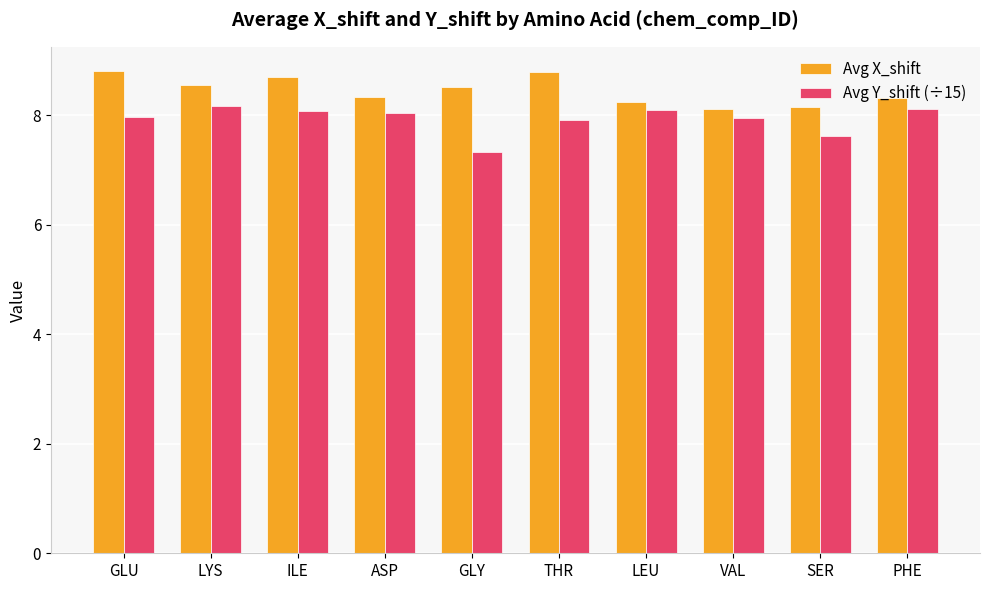

What is the label of the 3rd bar from the right?

VAL